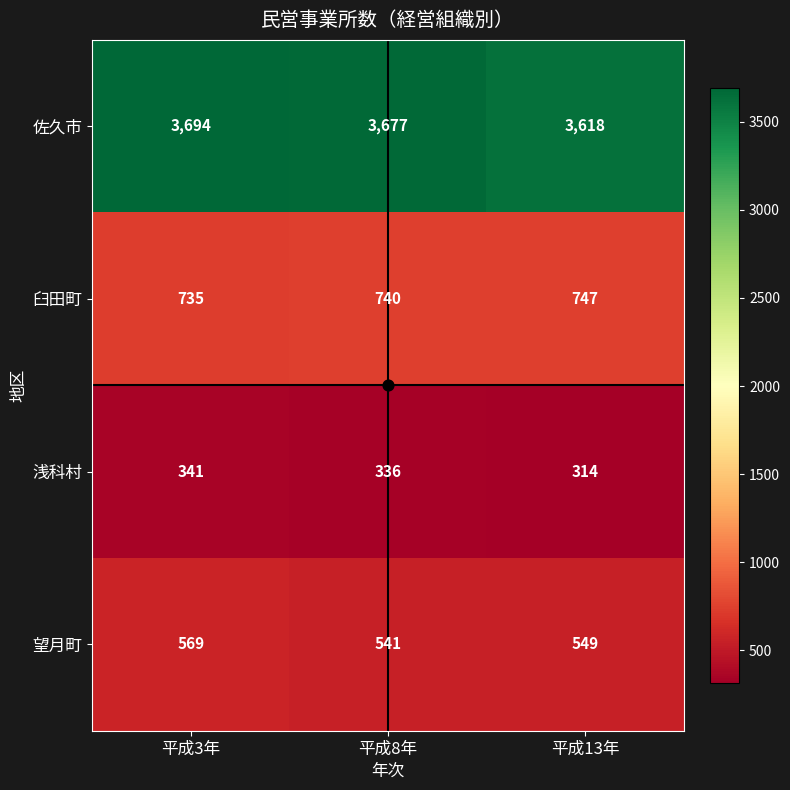

What is the average value of the 浅科村 series?

330